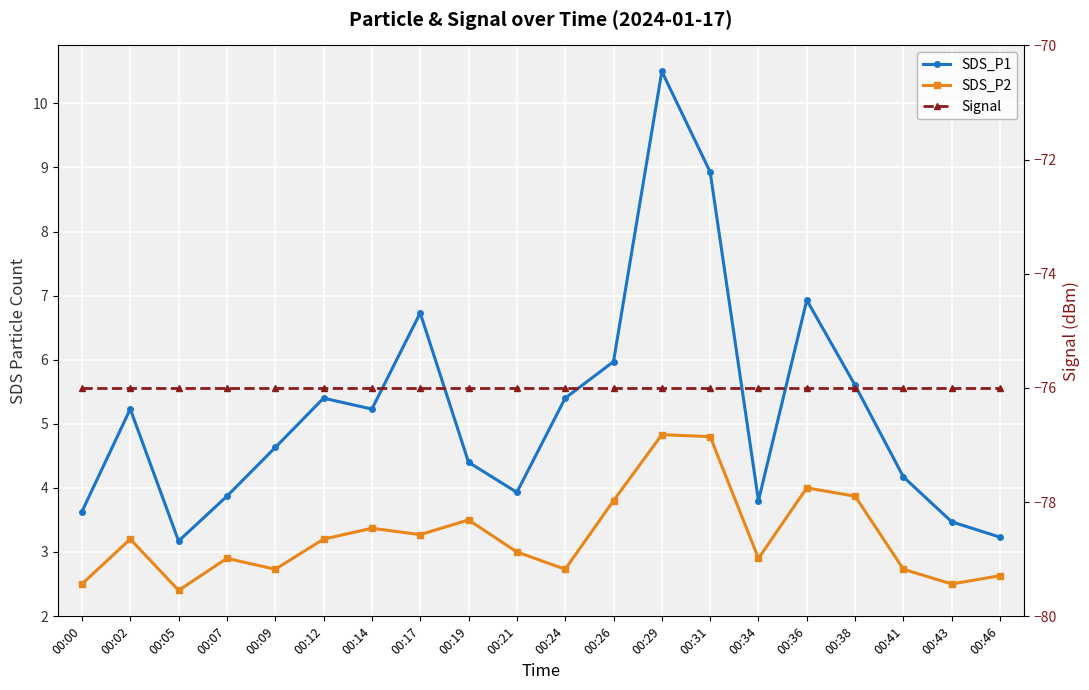

True or false: SDS_P2 and Signal cross at least once.

False